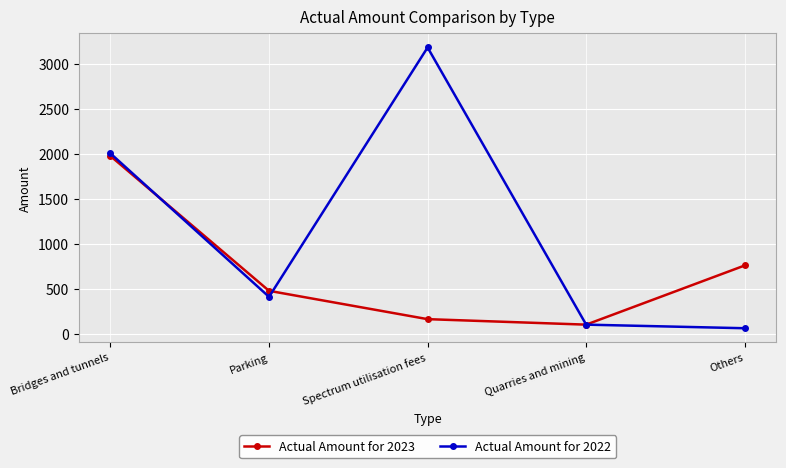

What is the value of the Actual Amount for 2023 point at the 3rd from the left?

161